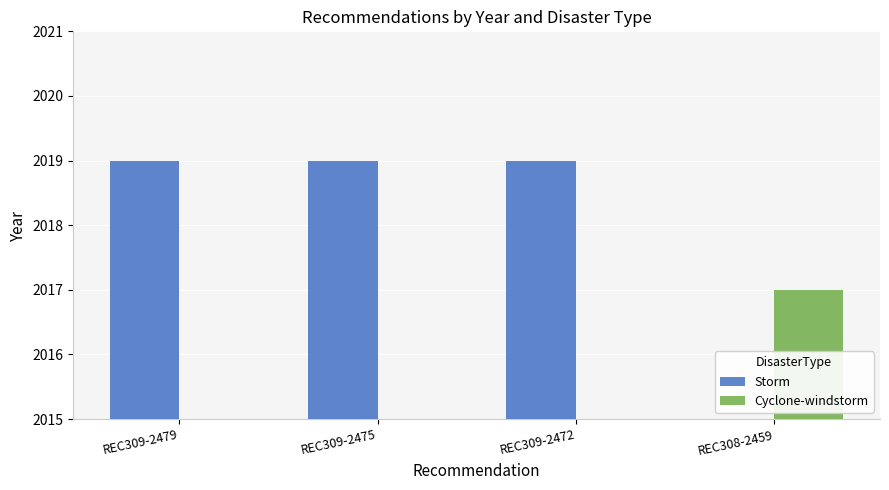

At how many categories does at least one series exceed 1282?

4